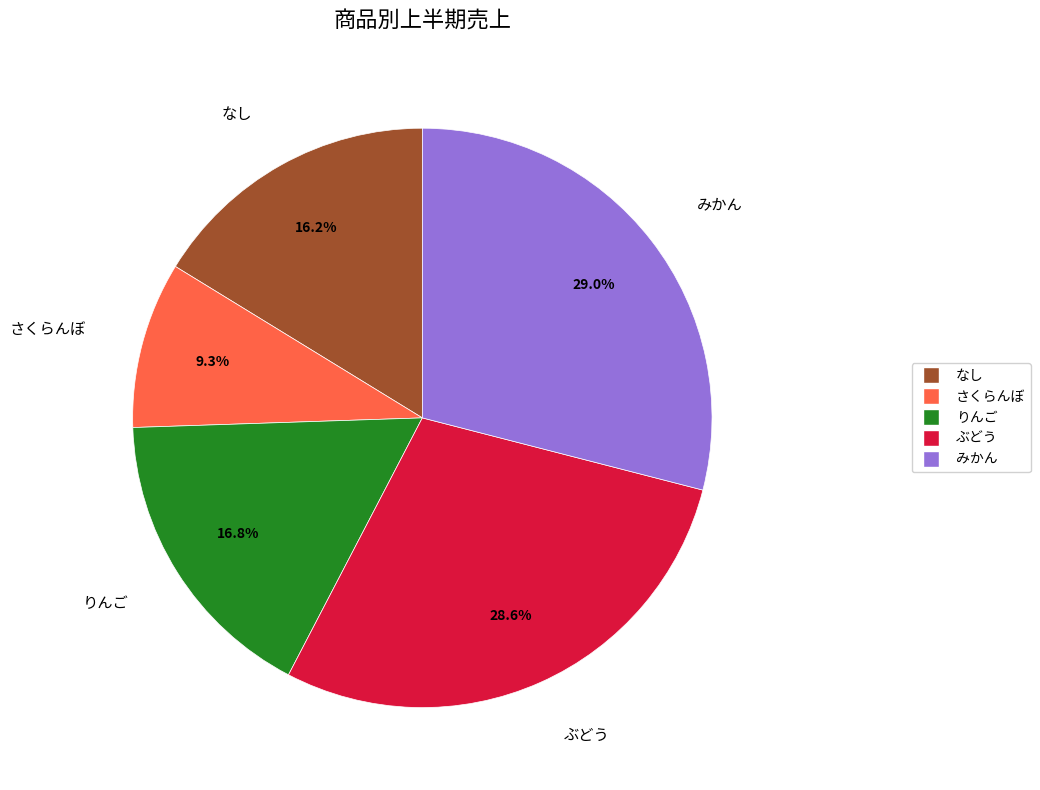

Which slice is the smallest?

さくらんぼ